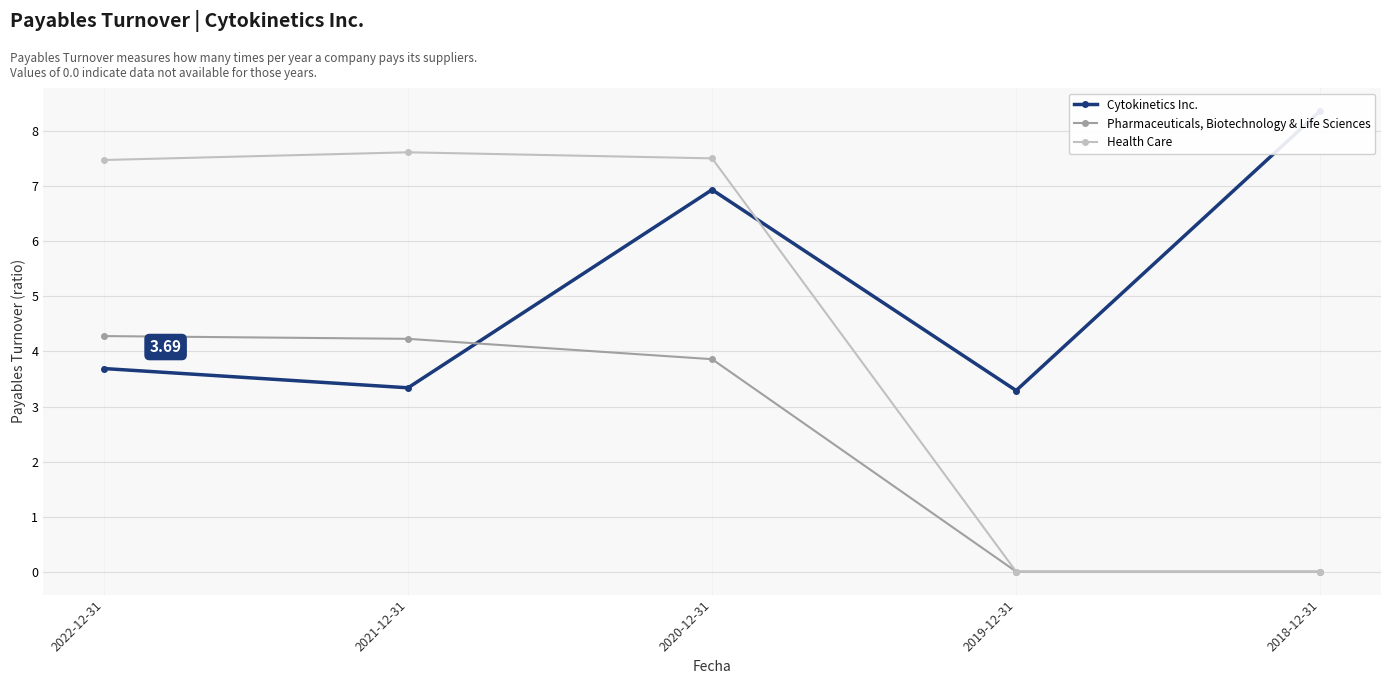

True or false: Cytokinetics Inc. has more than 0 points higher than both neighbors.

True